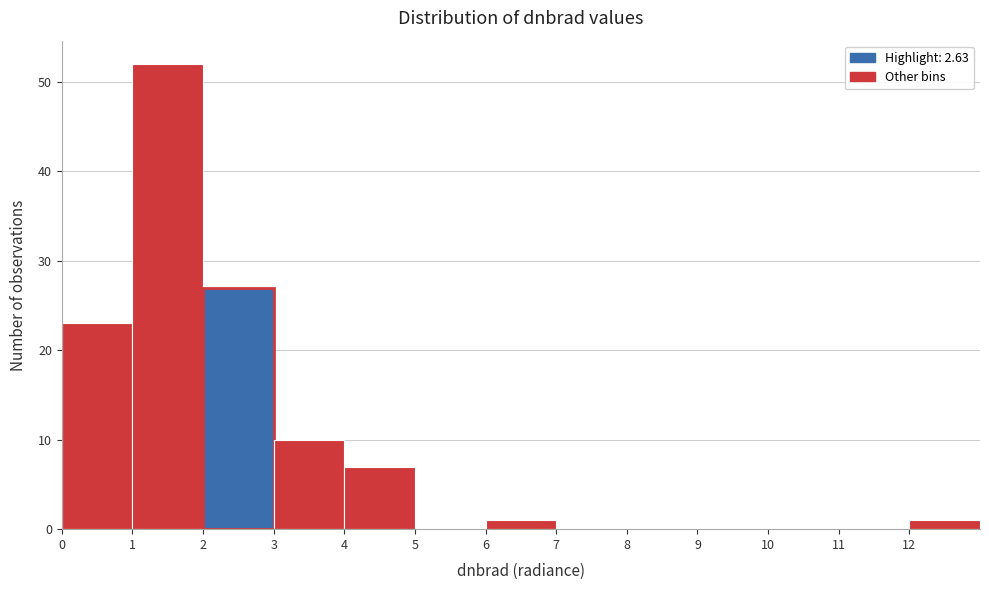

Reading left to right, list every bar in this chart as the range it spans on the x-axis followed by its height. The values are not printed on the chart, so give them approximately, as read against the axis.

0 to 1: 23
1 to 2: 52
2 to 3: 27
3 to 4: 10
4 to 5: 7
5 to 6: 0
6 to 7: 1
7 to 8: 0
8 to 9: 0
9 to 10: 0
10 to 11: 0
11 to 12: 0
12 to 13: 1